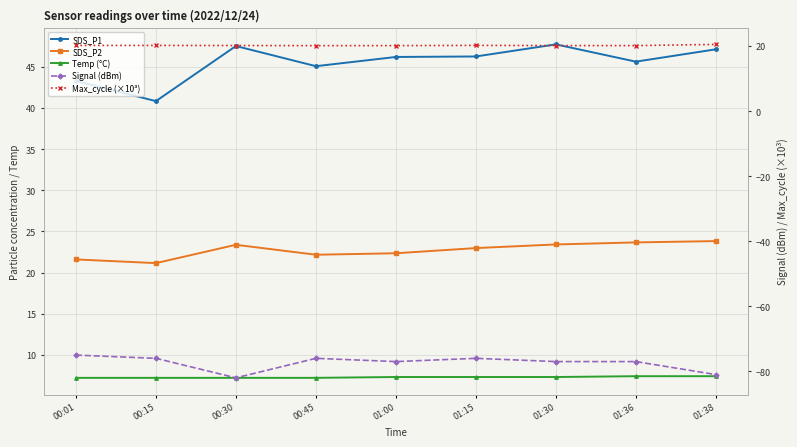

What are all the series names shown in the legend?

SDS_P1, SDS_P2, Temp (°C), Signal (dBm), Max_cycle (×10³)